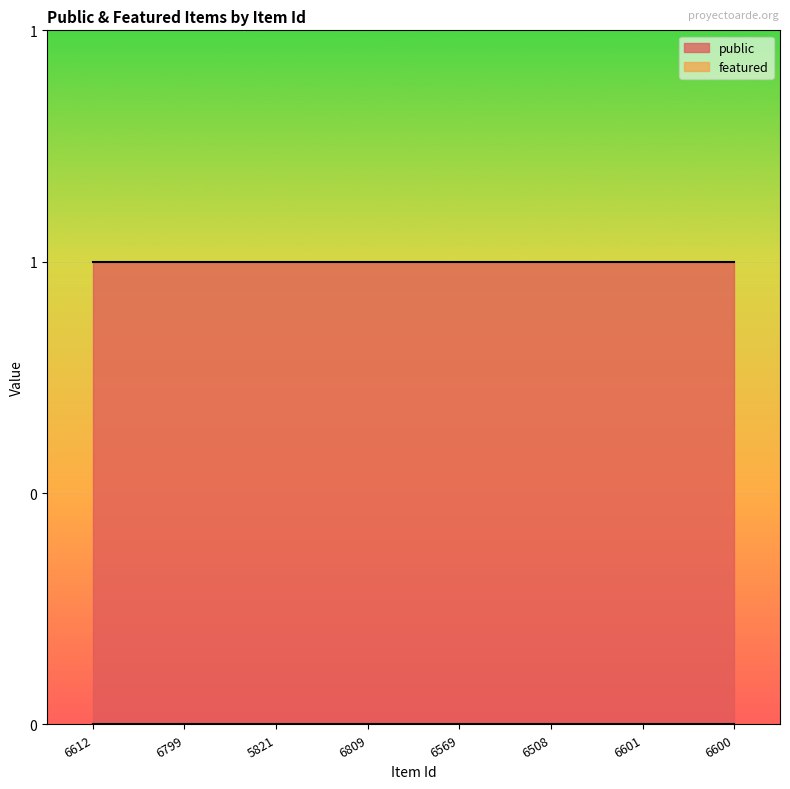

Reading left to right, extract all data points from this chart.

public: 1	1	1	1	1	1	1	1
featured: 0	0	0	0	0	0	0	0